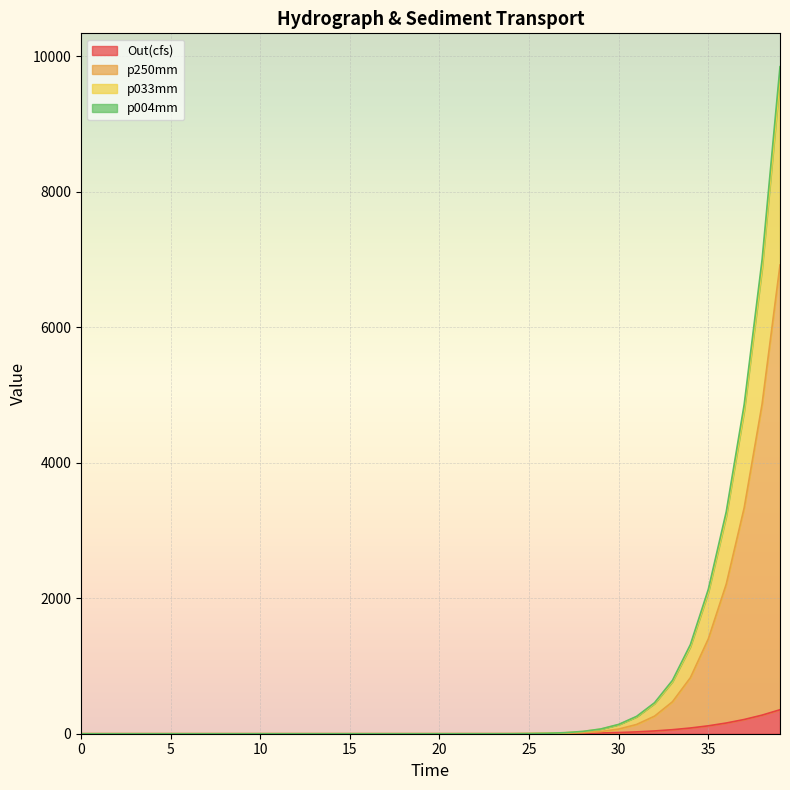

What are all the series names shown in the legend?

Out(cfs), p250mm, p033mm, p004mm